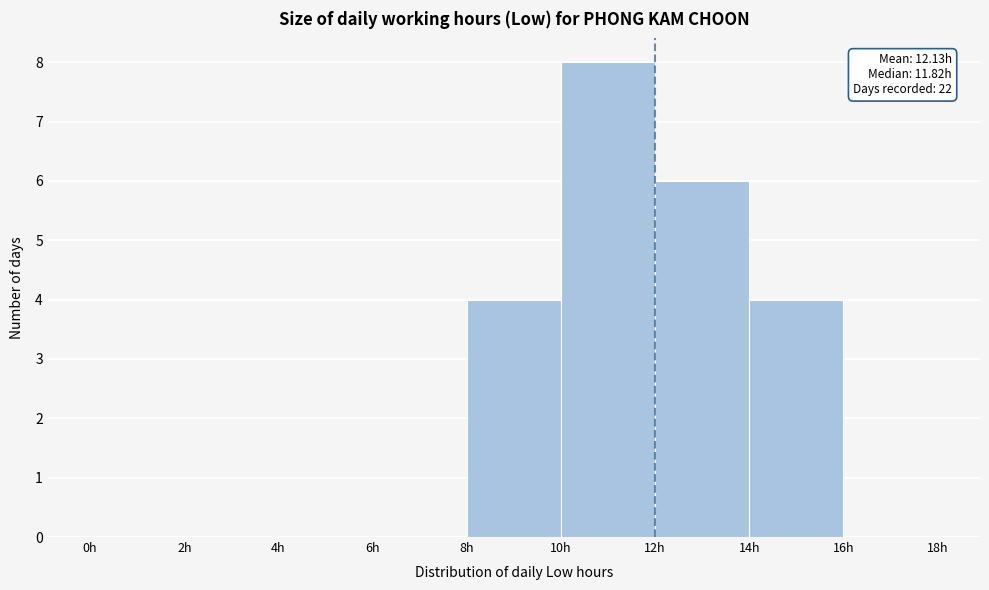

Which range on the x-axis has the tallest bar?

10 to 12